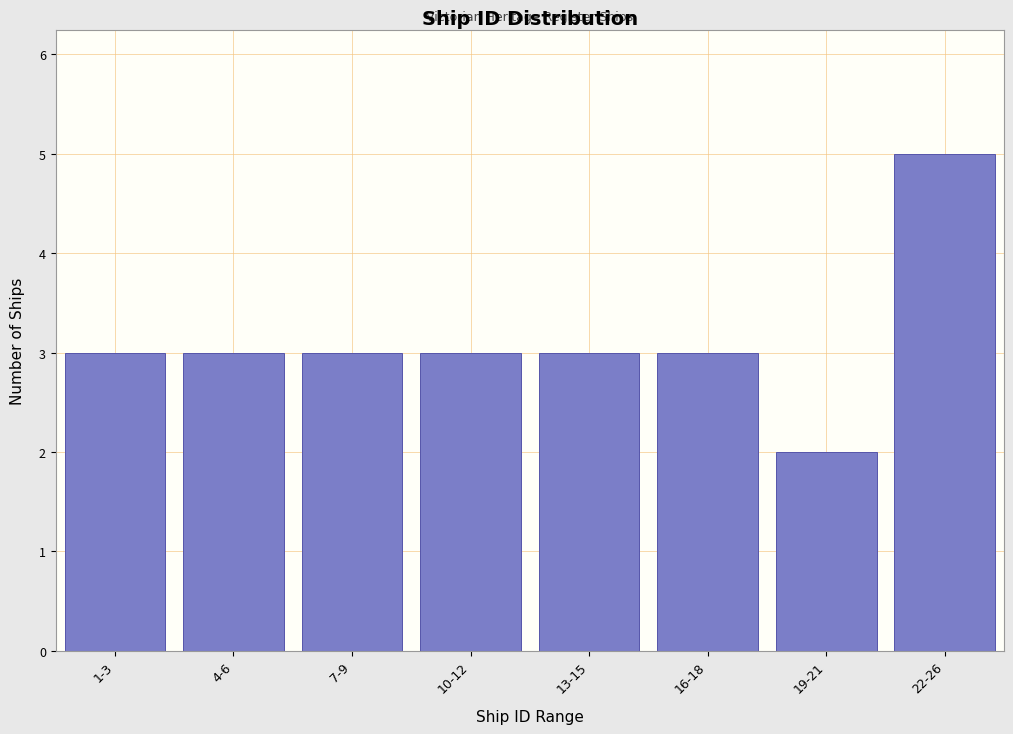

Reading right to left, transcribe all the data shown in this chart.

22-26=5	19-21=2	16-18=3	13-15=3	10-12=3	7-9=3	4-6=3	1-3=3